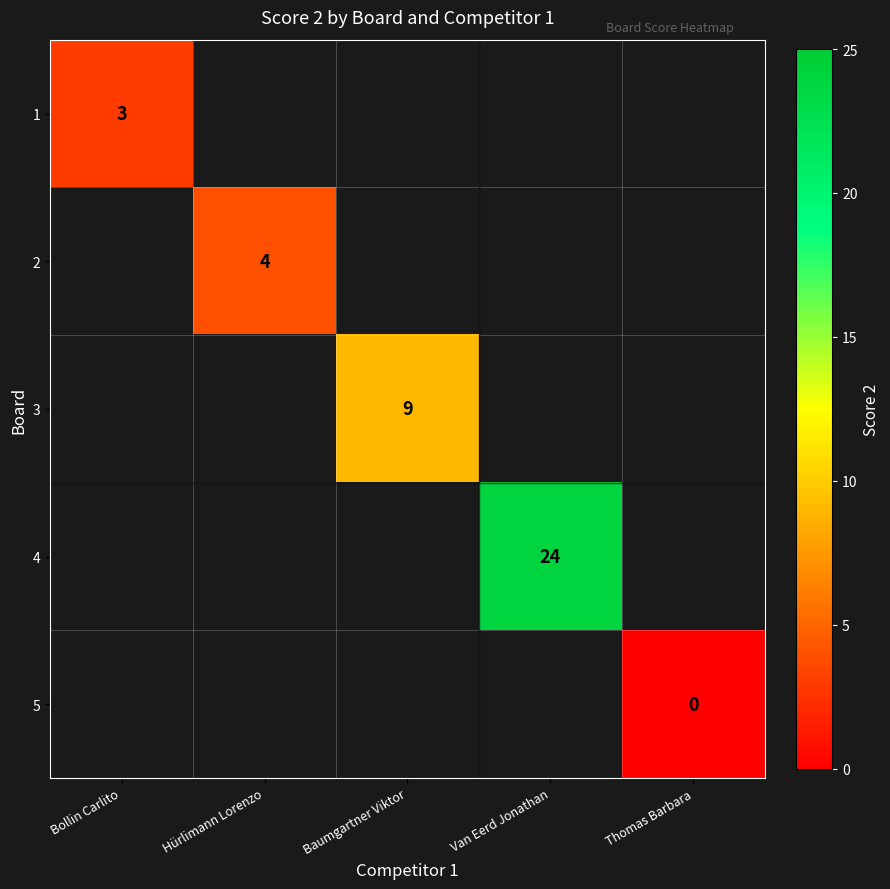

True or false: 2 has a value of 4 at Hürlimann Lorenzo.

True